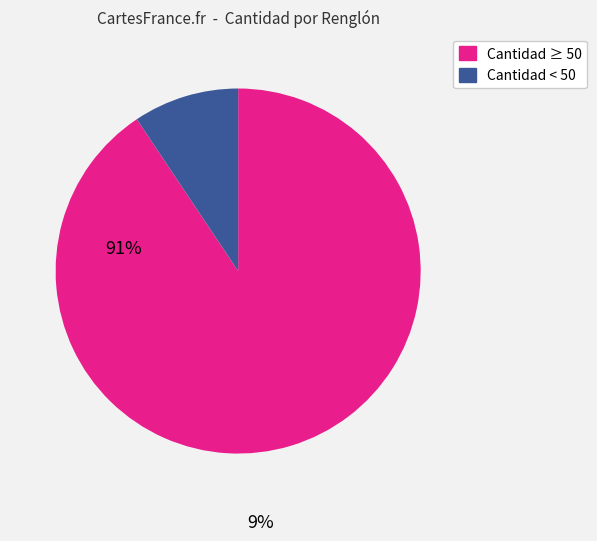

Is there a majority slice in this chart?

Yes